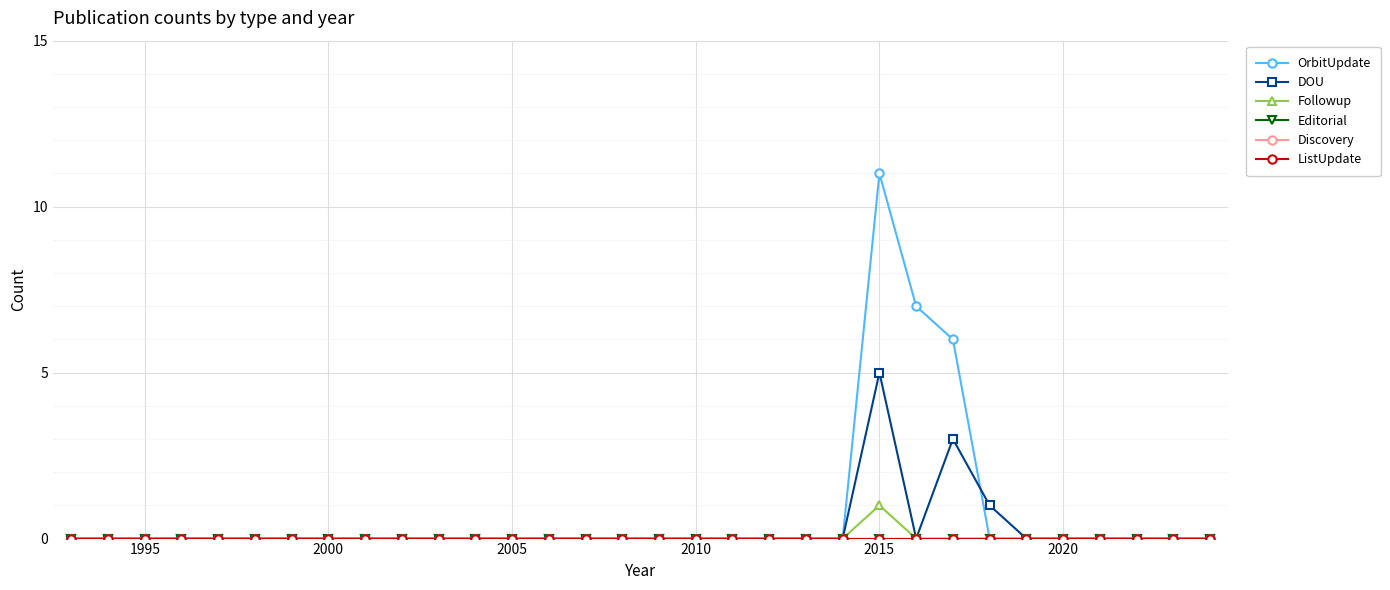

Does the chart have visible grid lines?

Yes